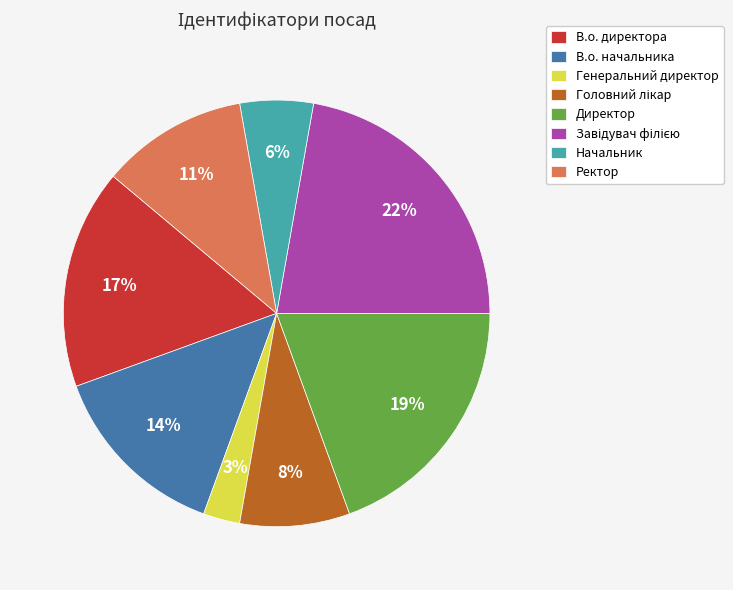

Do Начальник and Ректор together represent more than half of the pie?

No